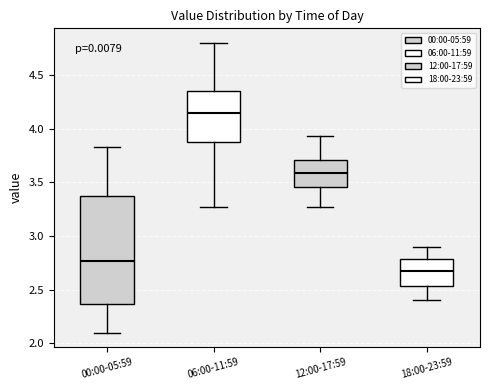

Where is the lower edge of the box for 00:00-05:59 on the y-axis? The values are not printed on the chart, so give them approximately, as read against the axis.

2.35